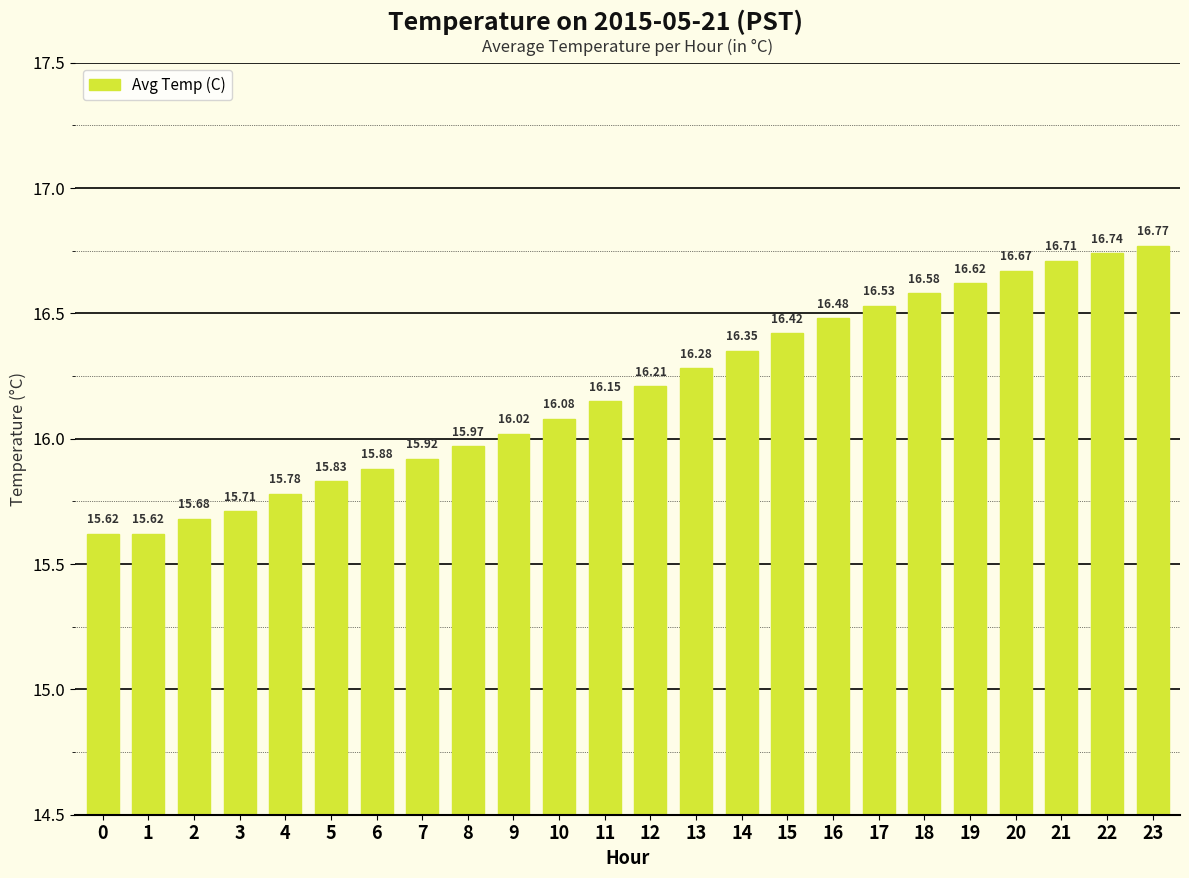

Which category has the highest value across all series?

23